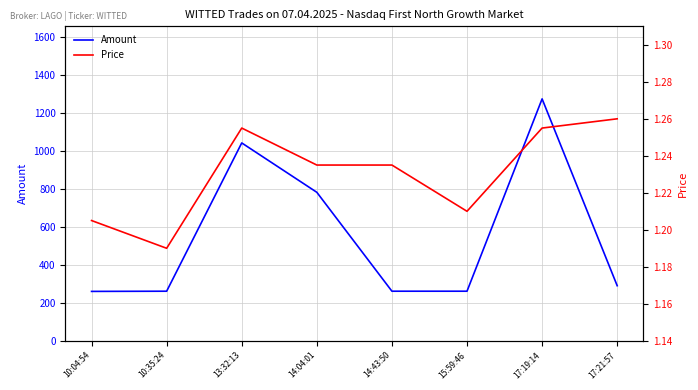

Which label corresponds to the smallest value in the chart?

10:35:24